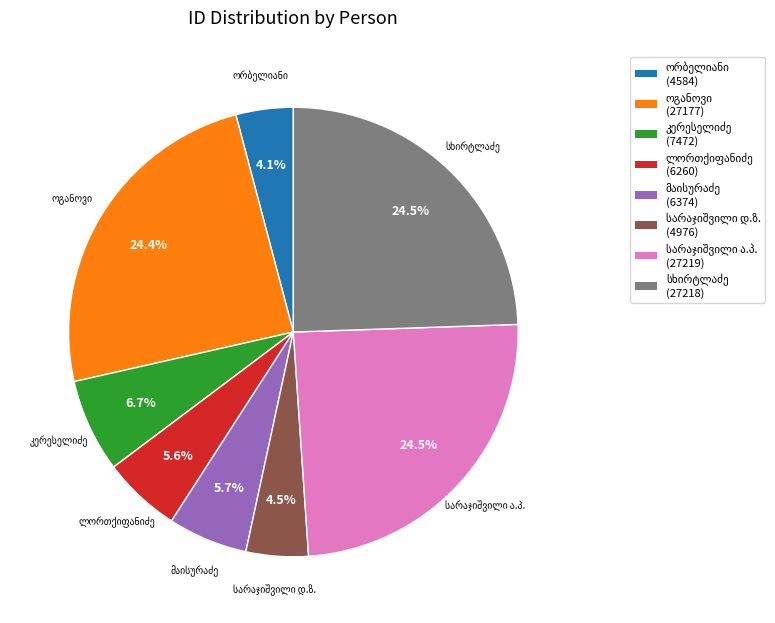

Is there any slice that represents more than half of the pie?

No